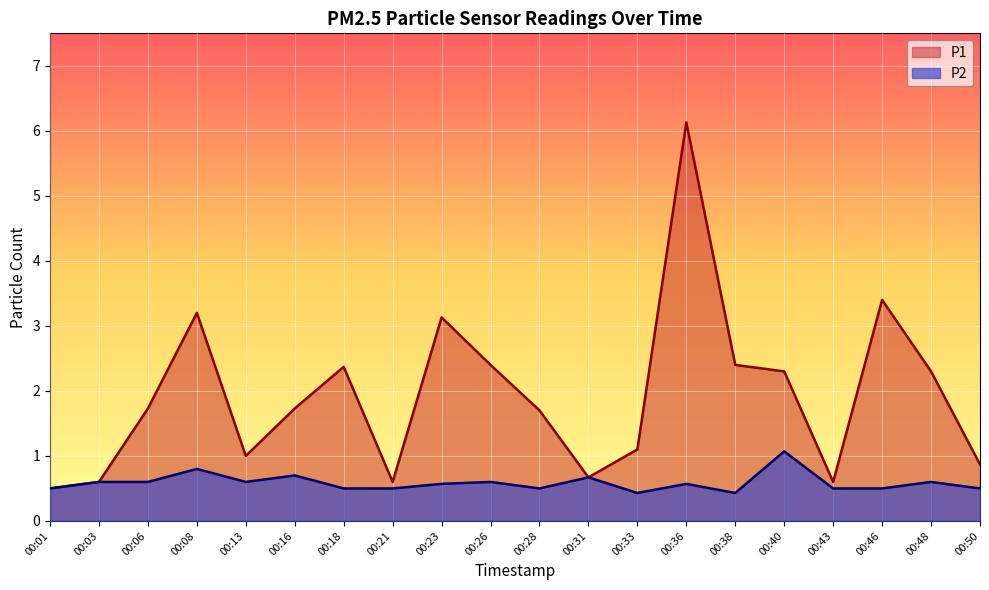

Reading left to right, transcribe all the data shown in this chart.

P1: 0.5	0.6	1.7	3.2	1.0	1.7	2.4	0.6	3.1	2.4	1.7	0.7	1.1	6.1	2.4	2.3	0.6	3.4	2.3	0.9
P2: 0.5	0.6	0.6	0.8	0.6	0.7	0.5	0.5	0.6	0.6	0.5	0.7	0.4	0.6	0.4	1.1	0.5	0.5	0.6	0.5